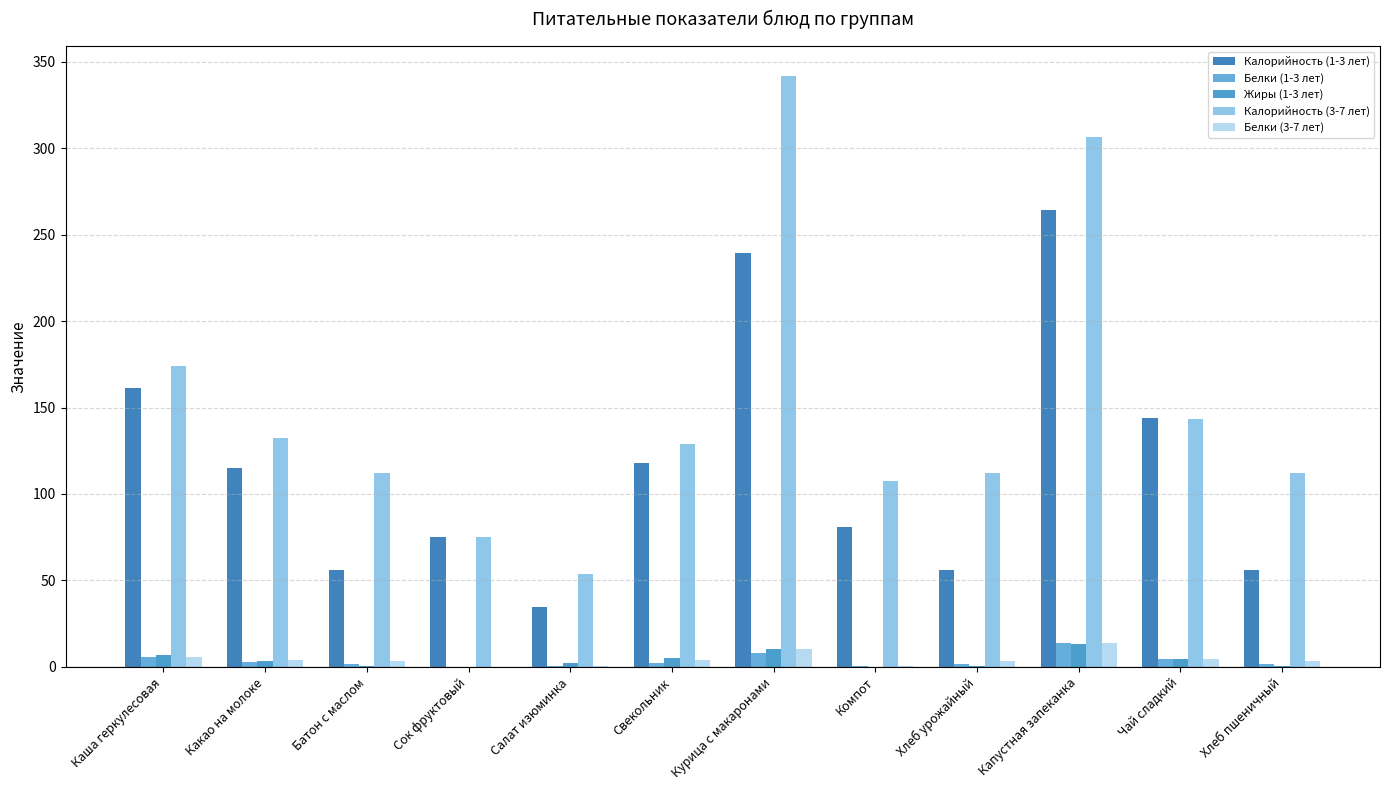

At how many categories does at least one series exceed 125?

6